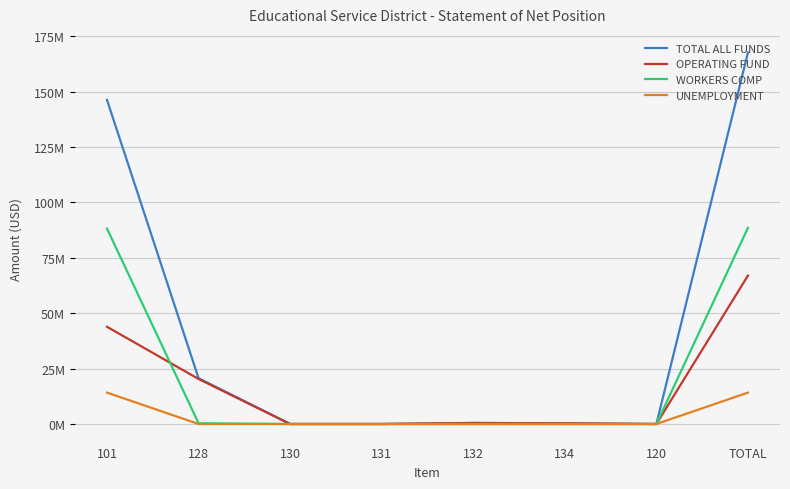

Reading right to left, list all the values displayed in this chart.

TOTAL ALL FUNDS: 167729179.9	0.0	304090.0	467323.5	0.0	1313.9	20659525.5	146296927.0
OPERATING FUND: 66994361.9	0.0	304090.0	467323.5	0.0	1313.9	20325370.5	43896264.0
WORKERS COMP: 88568435.0	0.0	0.0	0.0	0.0	0.0	334155.0	88234280.0
UNEMPLOYMENT: 14166383.0	0.0	0.0	0.0	0.0	0.0	0.0	14166383.0